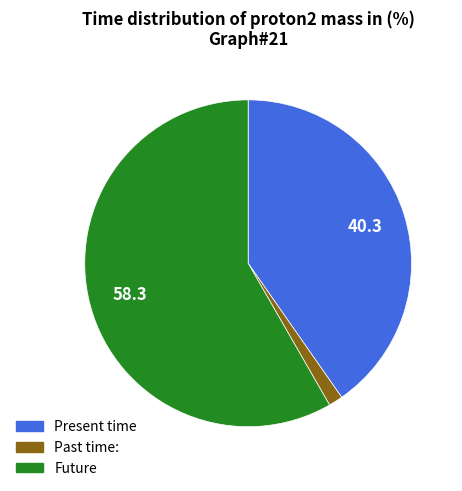

Does any single category account for the majority?

Yes